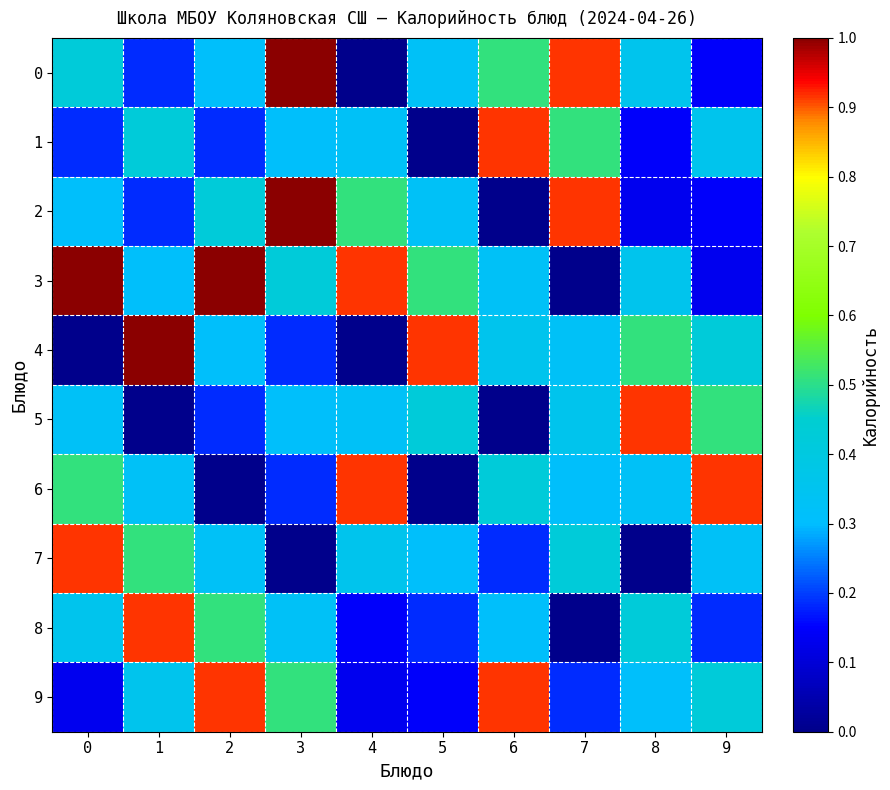

List the series in order of their peak value, lowest first.

1, 5, 6, 7, 8, 9, 0, 2, 3, 4